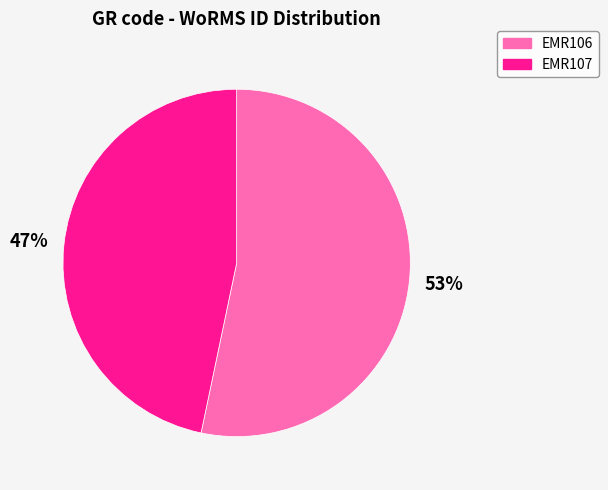

Rank the categories by value from lowest to highest.

EMR107, EMR106